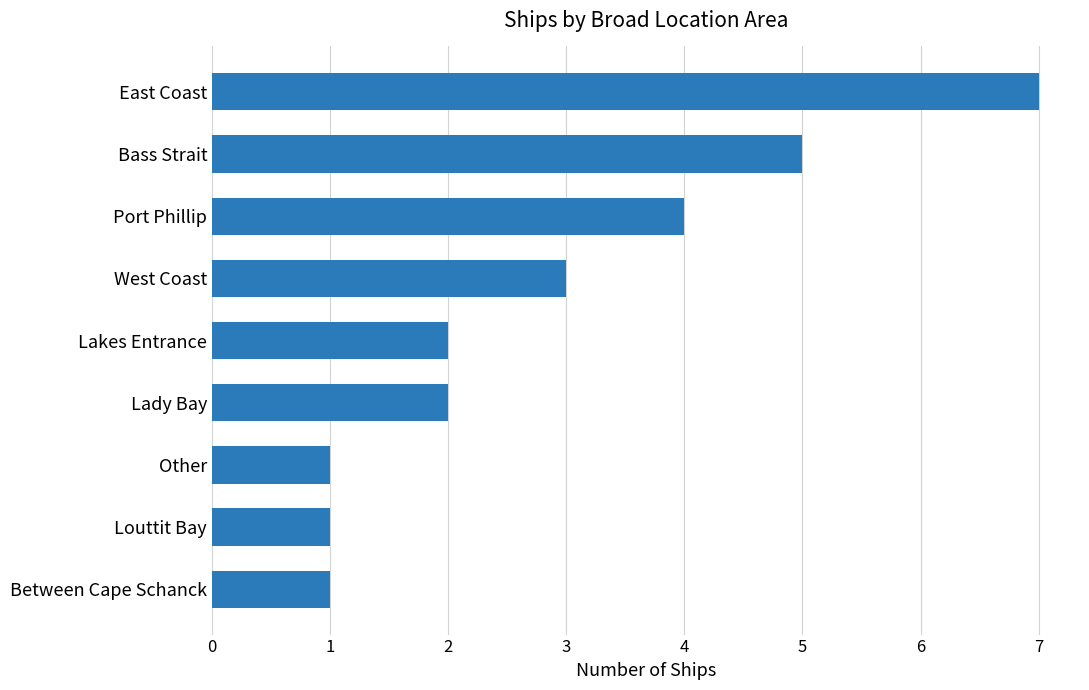

Reading bottom to top, extract all data points from this chart.

1	1	1	2	2	3	4	5	7